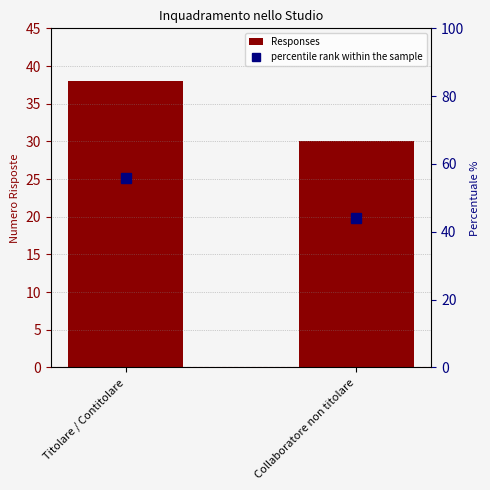

Reading left to right, what are all the values shown in this chart?

Responses: Titolare / Contitolare=38.0	Collaboratore non titolare=30.0
percentile rank within the sample: Titolare / Contitolare=55.9	Collaboratore non titolare=44.1